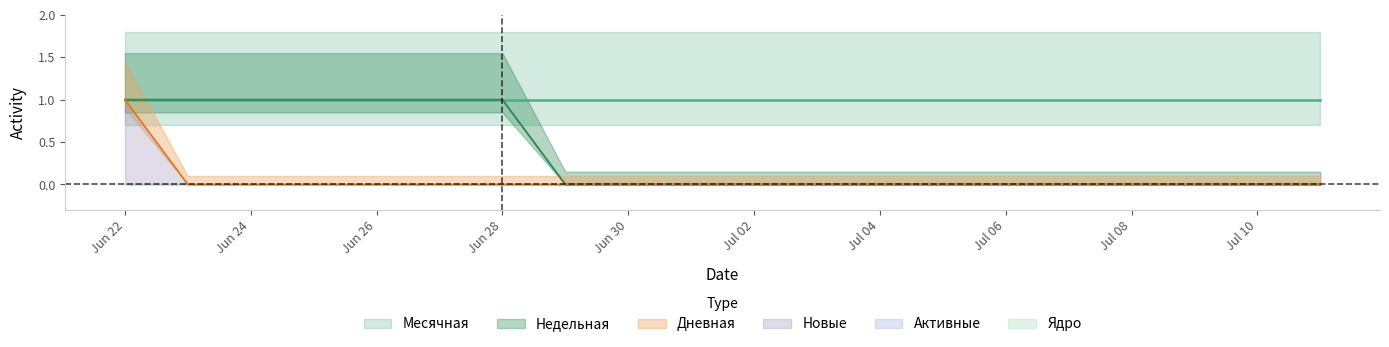

Is the value of Недельная at 2020-06-30 greater than the value of Ядро at 2020-06-22?

No